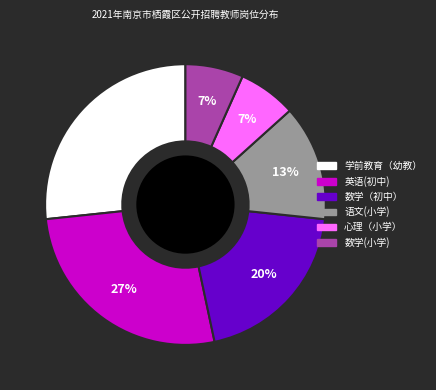

Is there a majority slice in this chart?

No